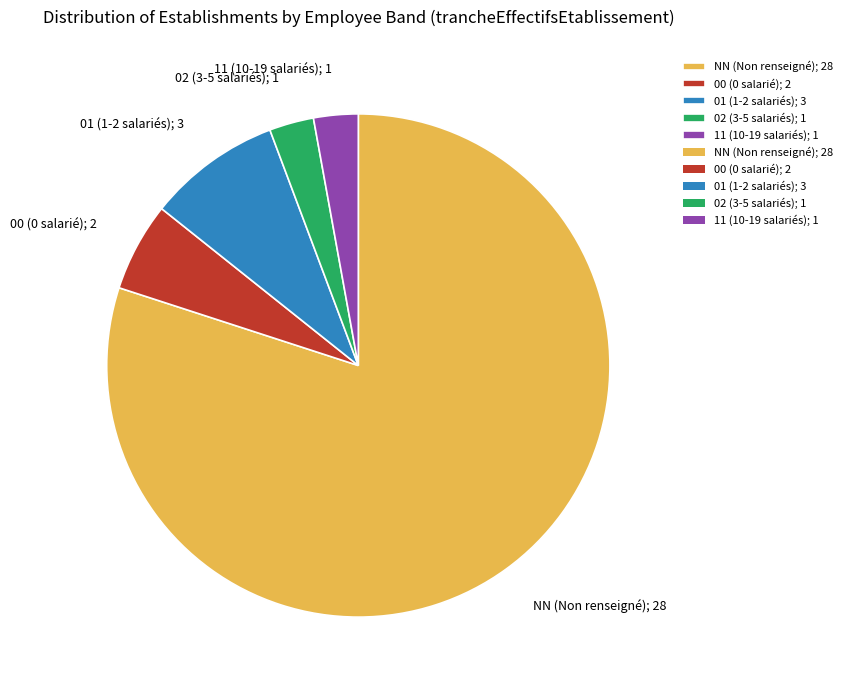

Is 02 the majority of the pie?

No